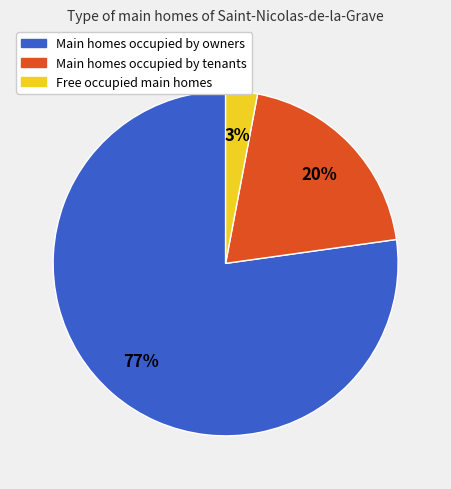

How many slices are in this pie chart?

3